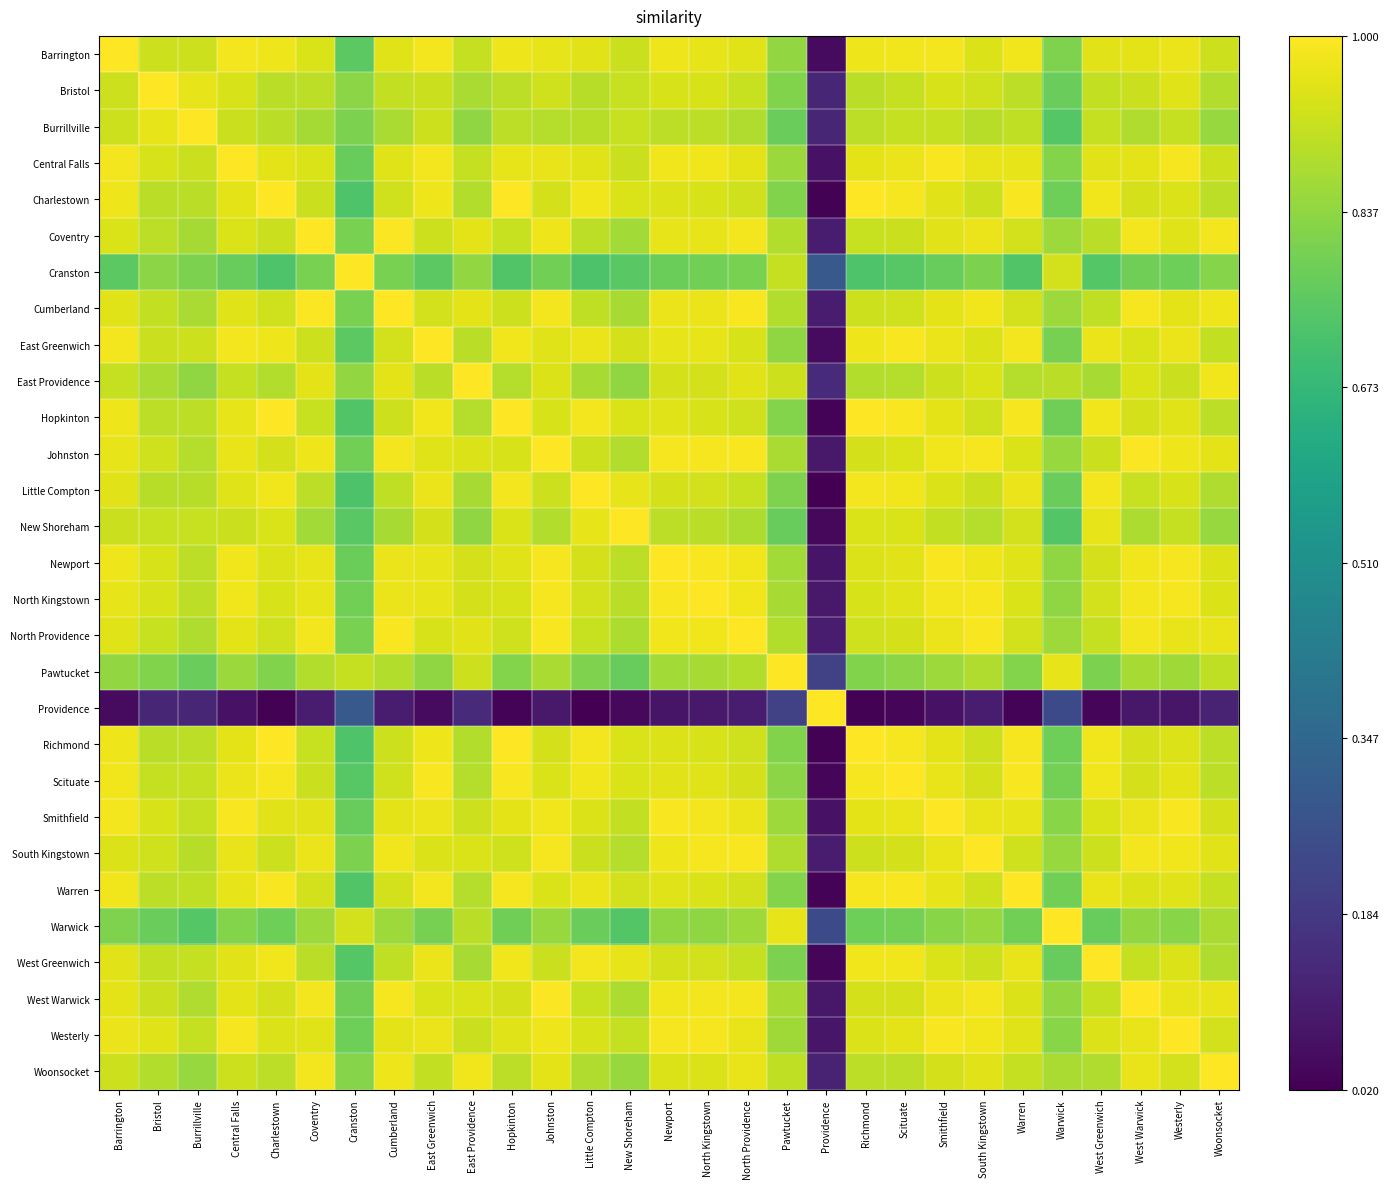

What is the greatest value displayed?

1.0